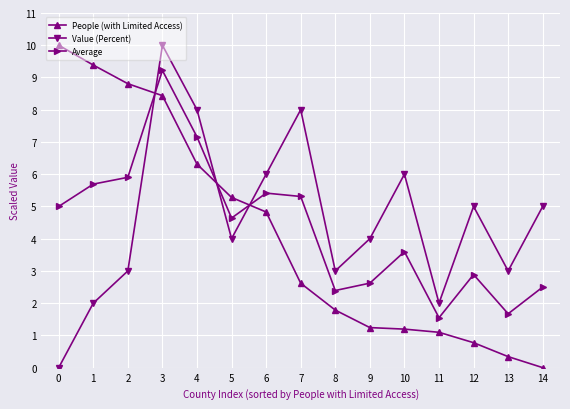

What is the value of the People (with Limited Access) point at the 6th from the left?

5.3